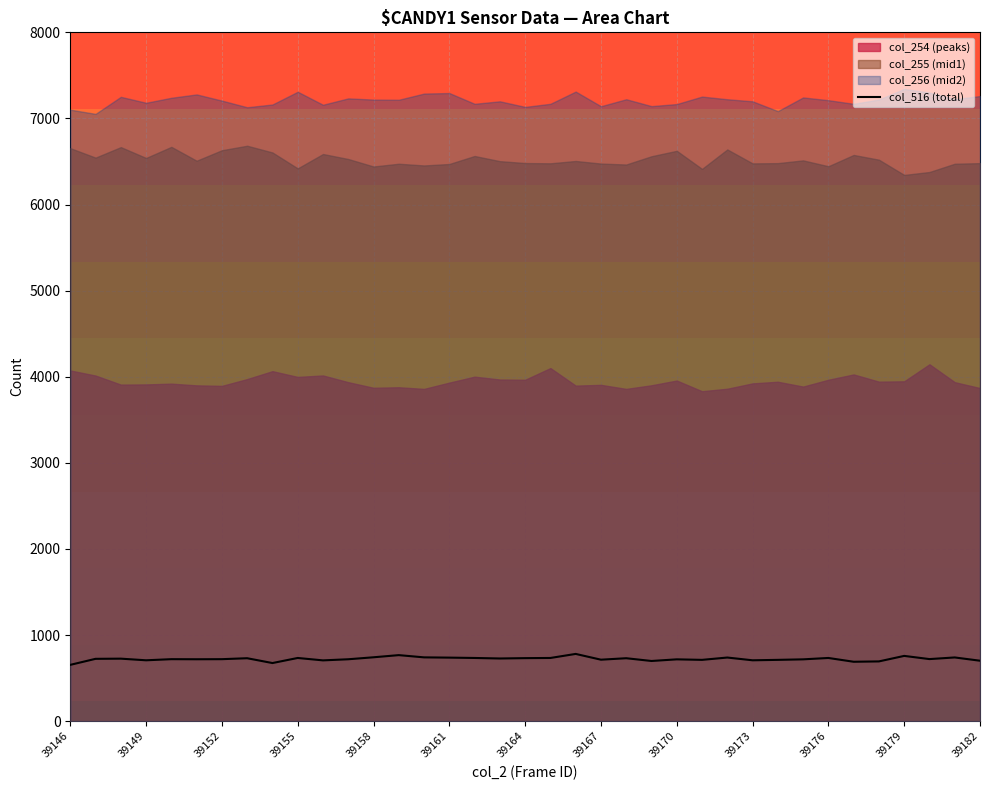

True or false: col_516 (total) has a value of 212 at 39179.

False